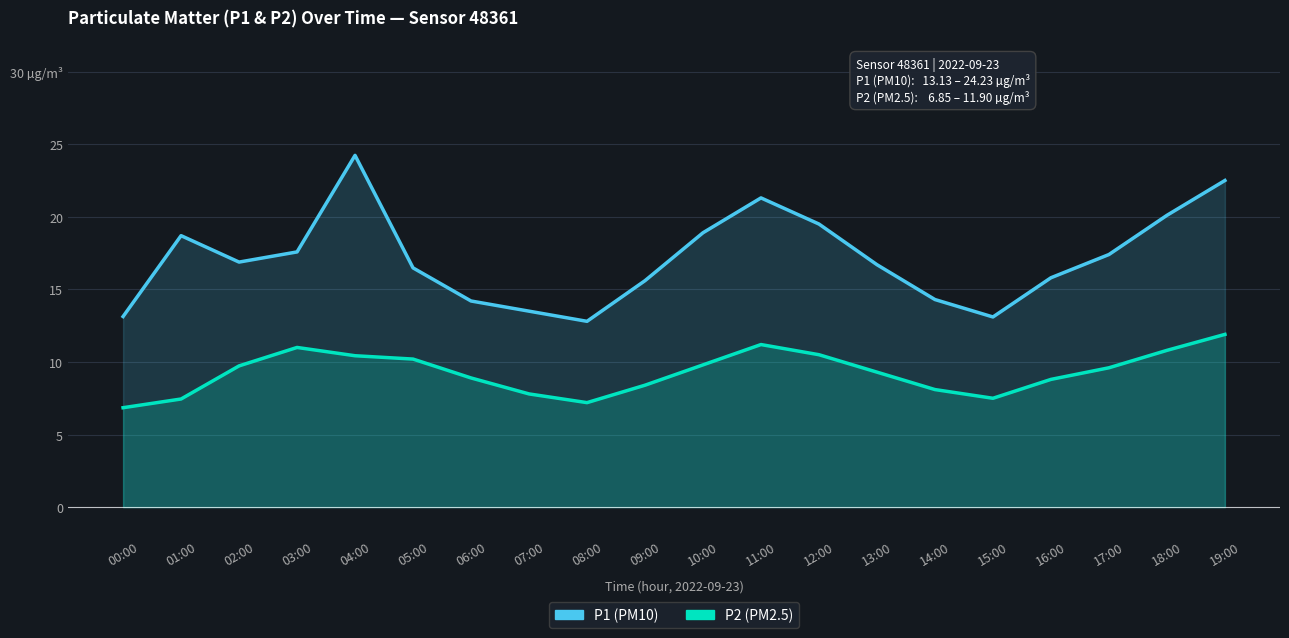

What value does the P1 series have at 06:00?

14.2